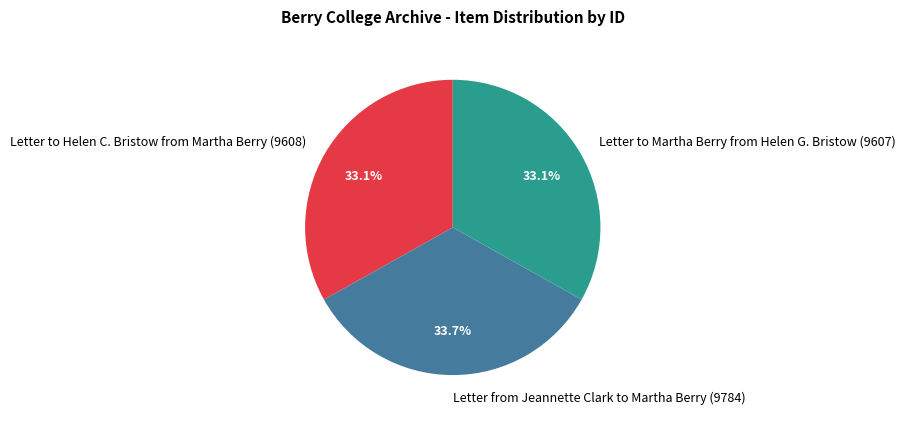

Which slice is the largest?

Letter from Jeannette Clark to Martha Berry (9784)